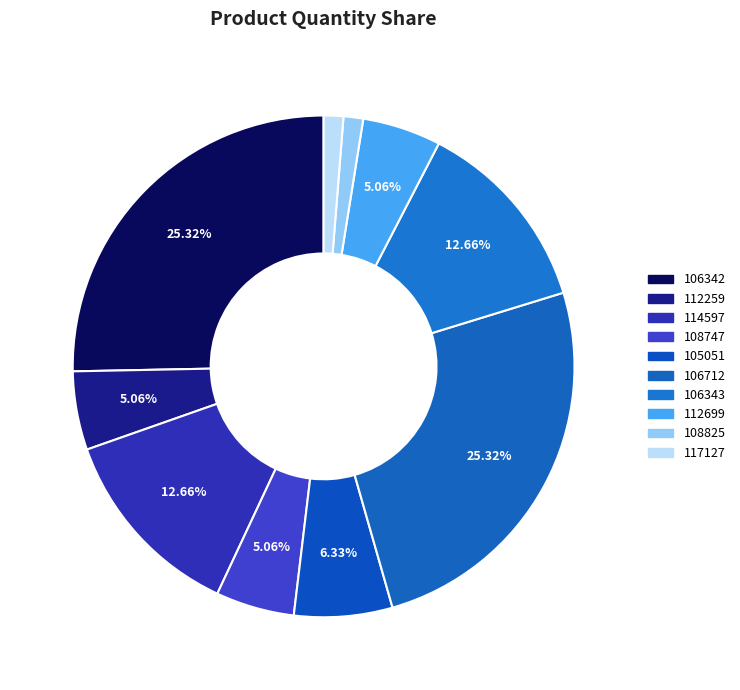

How many slices are in this pie chart?

10